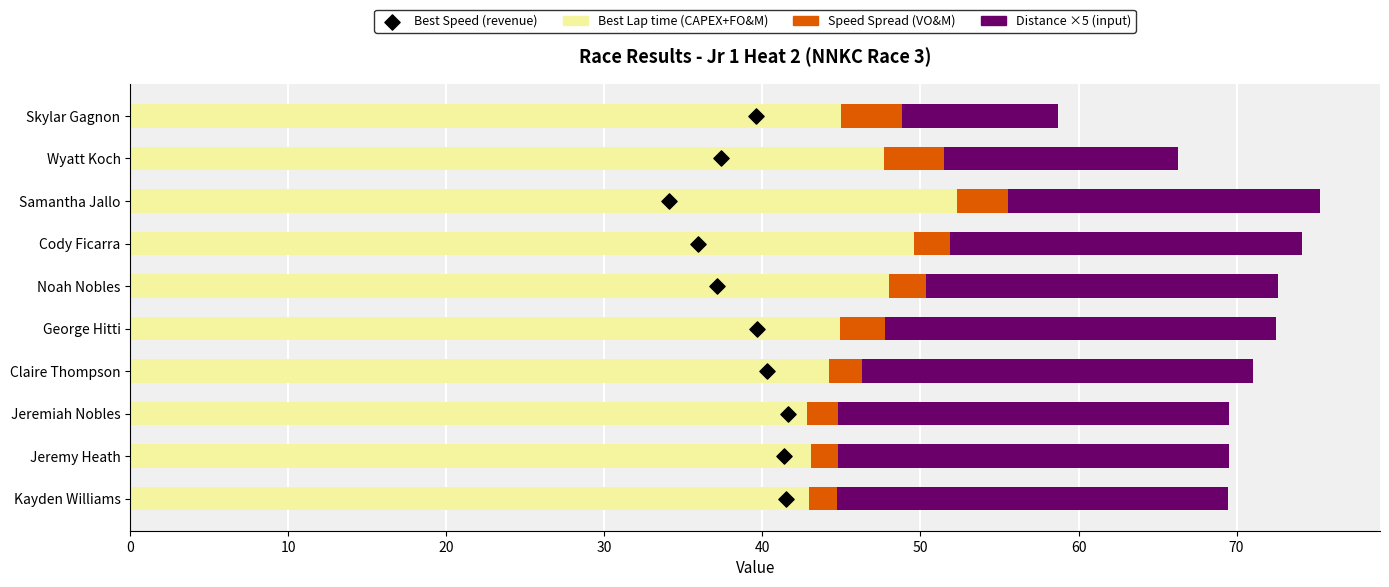

Which series has the widest spread of Y values?

Total Distance ×5 (input)